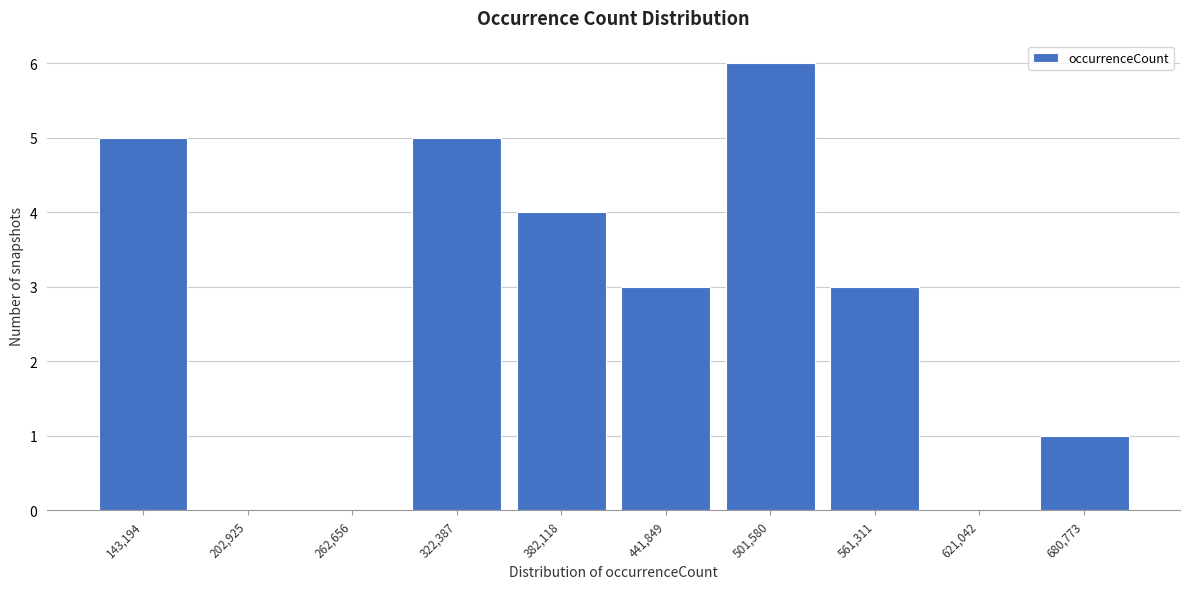

Reading right to left, transcribe all the data shown in this chart.

680,773=1	621,042=0	561,311=3	501,580=6	441,849=3	382,118=4	322,387=5	262,656=0	202,925=0	143,194=5